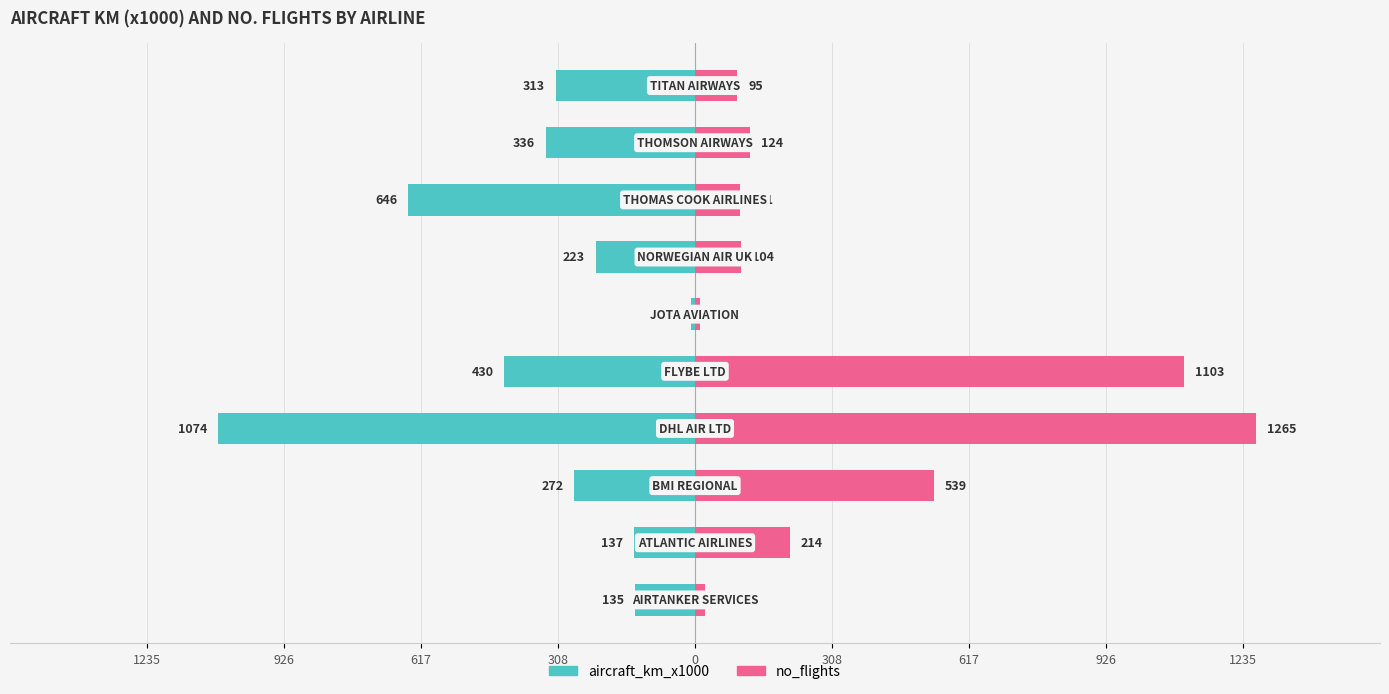

How many categories are shown in the chart?

10